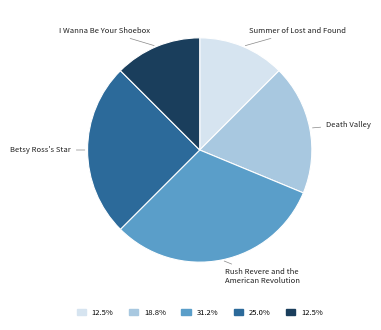

Approximately how many times larger is the value at Betsy Ross's Star compared to Death Valley?

1.3